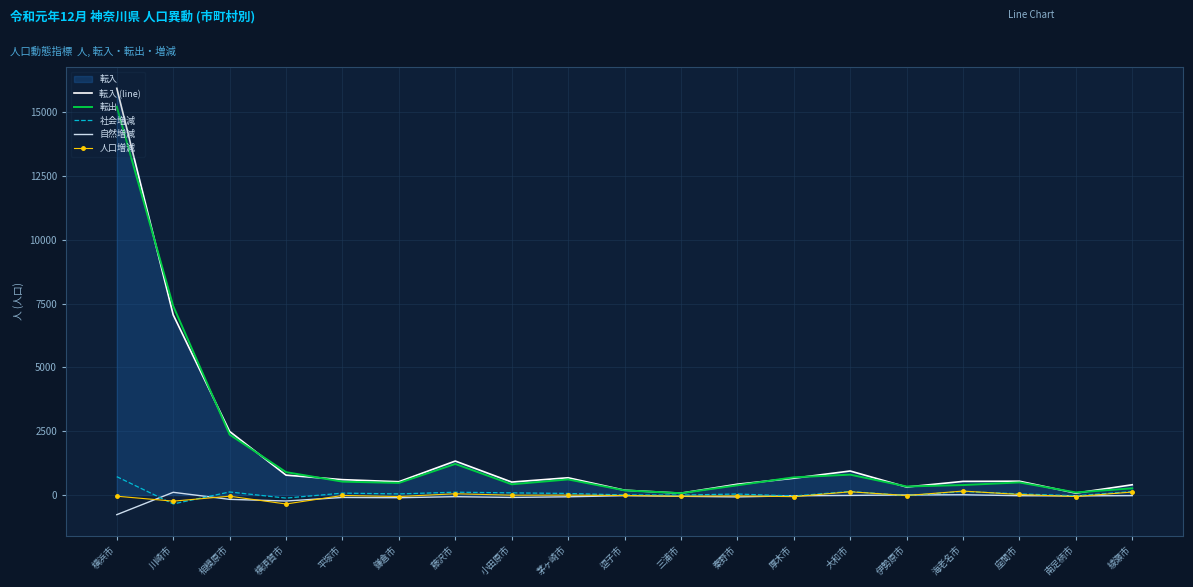

True or false: 人口増減 and 自然増減 intersect in this chart.

True